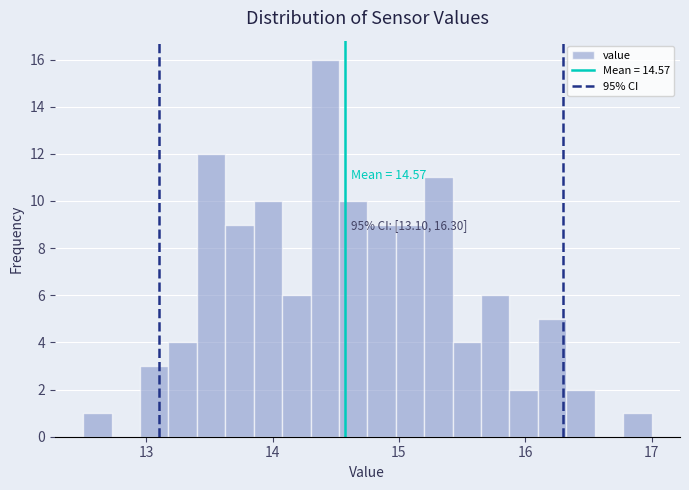

Read against the x-axis, roughly where is the centre of the tallest bar?

14.4